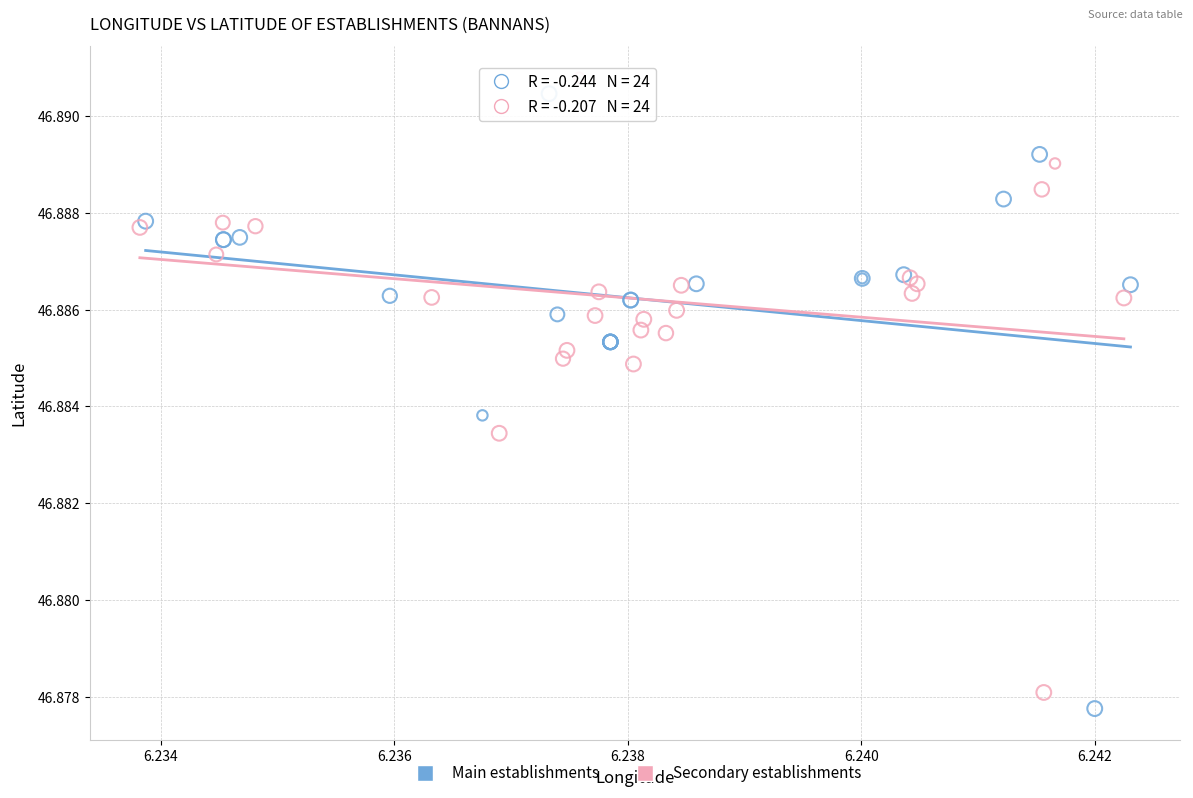

Which series has the widest spread of Y values?

Main establishments